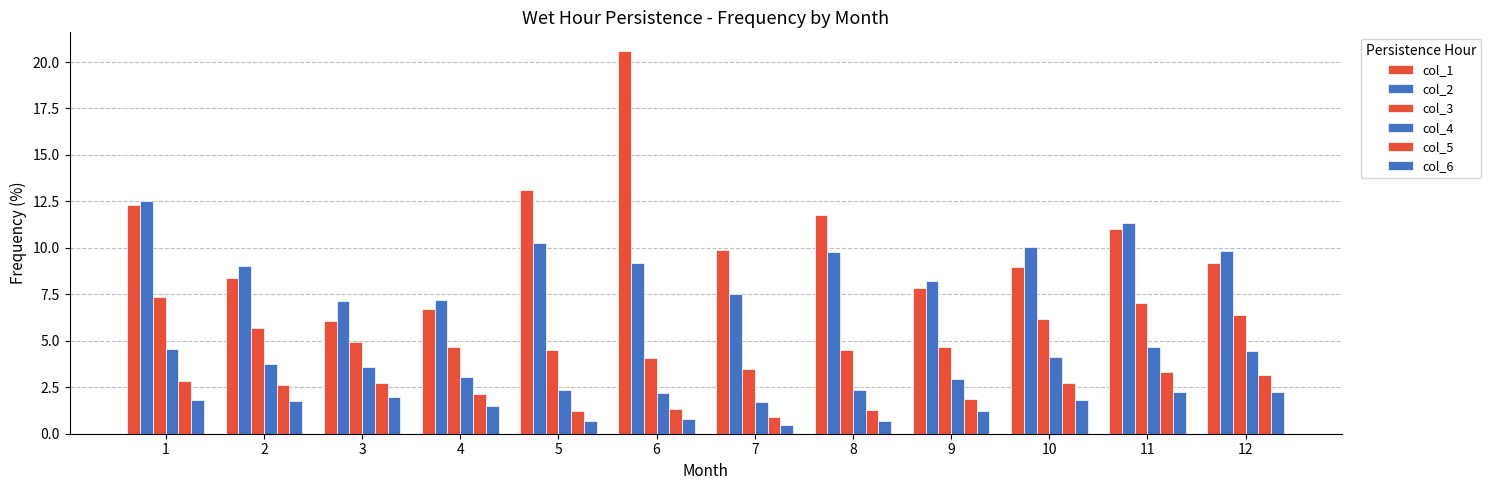

How many categories are shown in the chart?

12